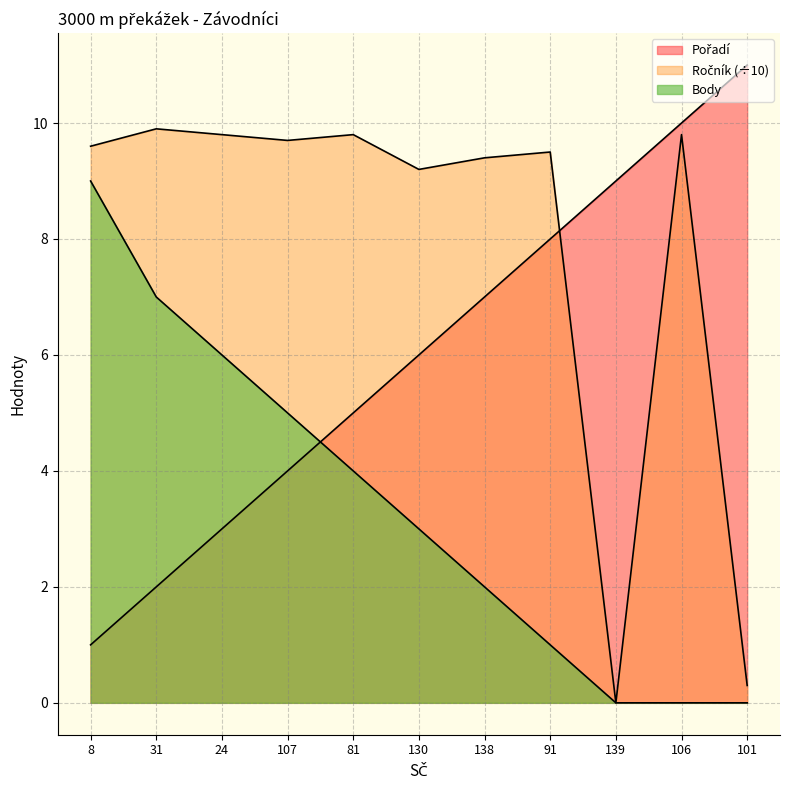

Which series has the largest total across all categories?

Ročník